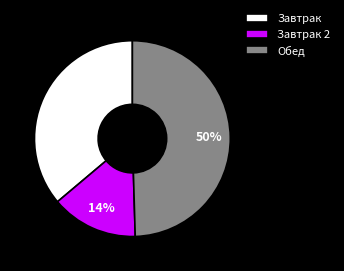

Do Обед and Завтрак 2 together represent more than half of the pie?

Yes